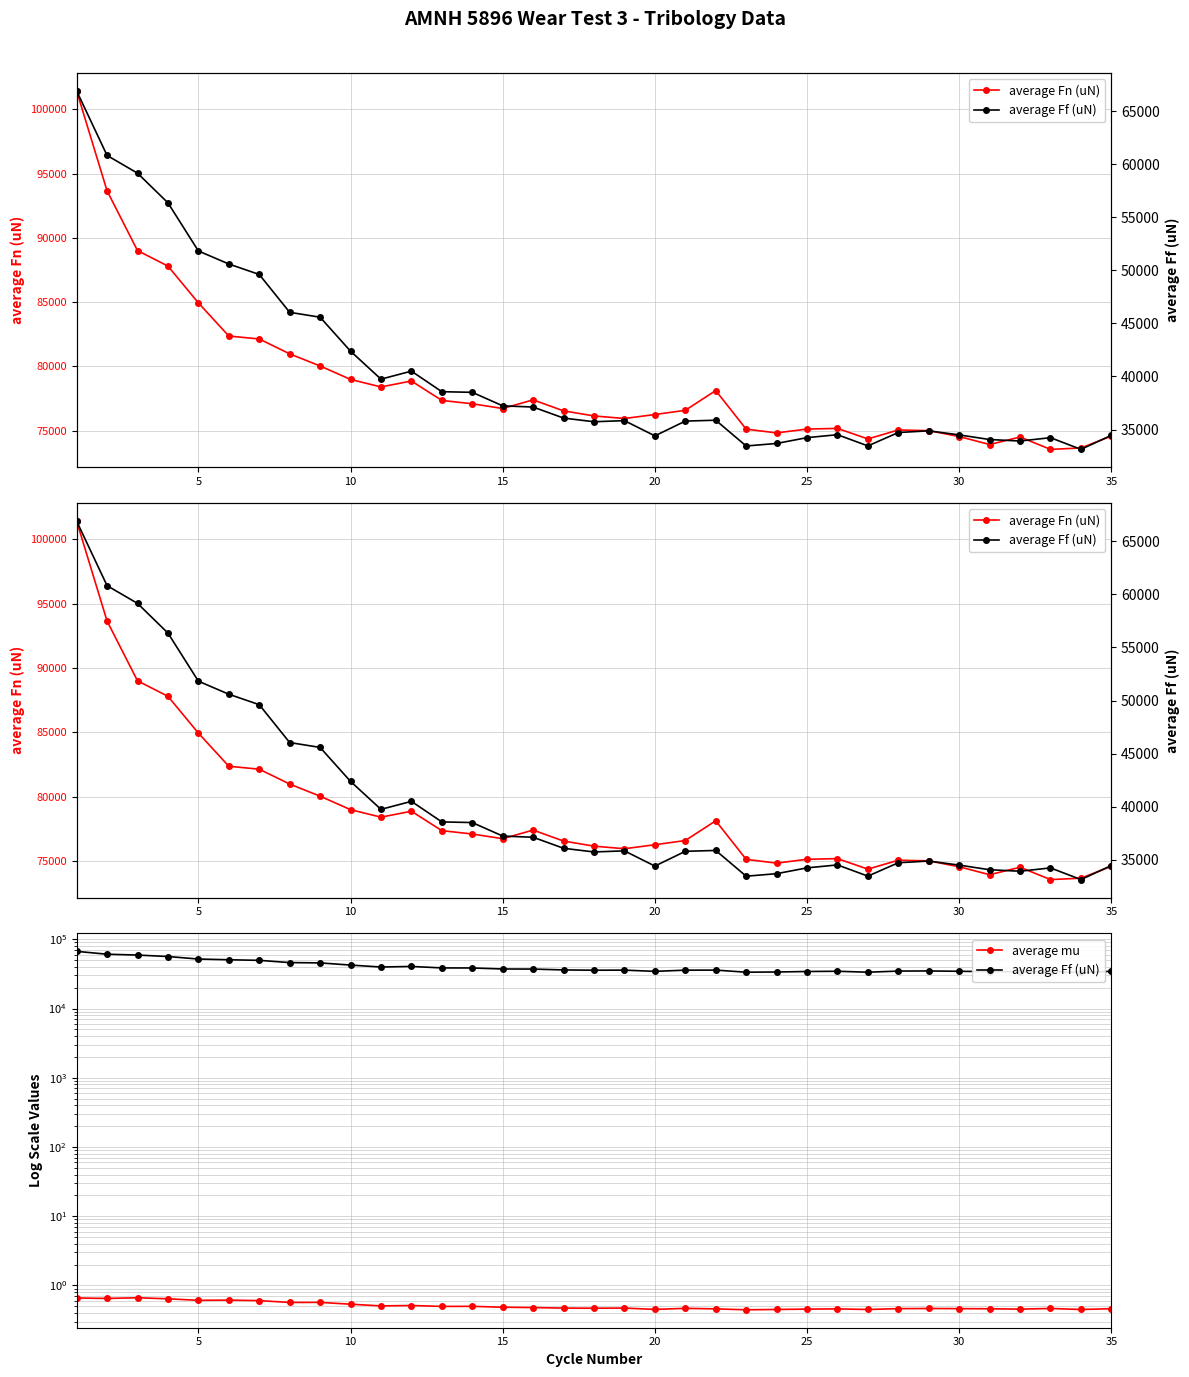

Which series changed the most between 30 and 35?

average Ff (uN)